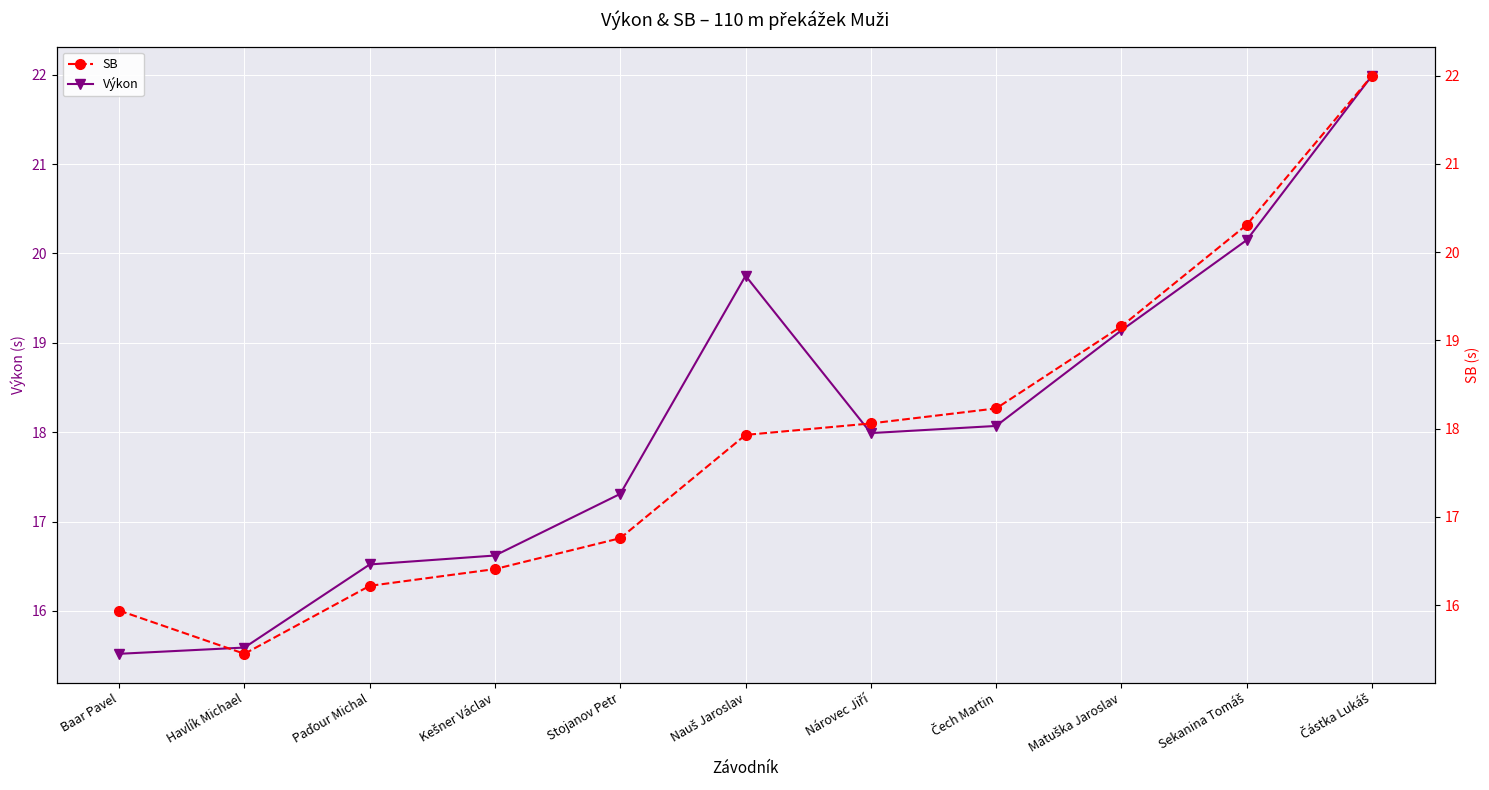

At how many categories does at least one series exceed 19?

4